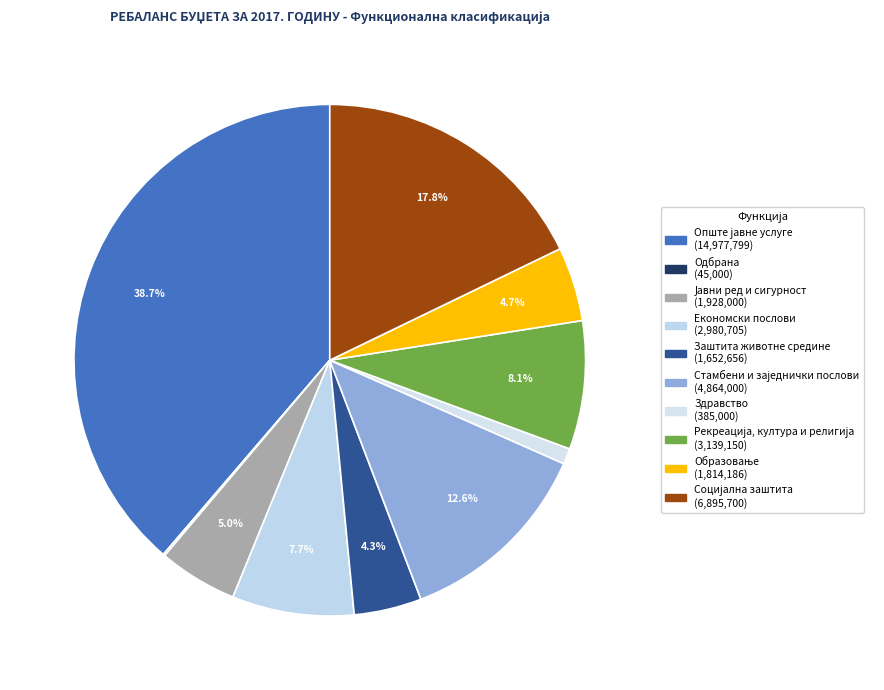

How many segments does this pie chart have?

10